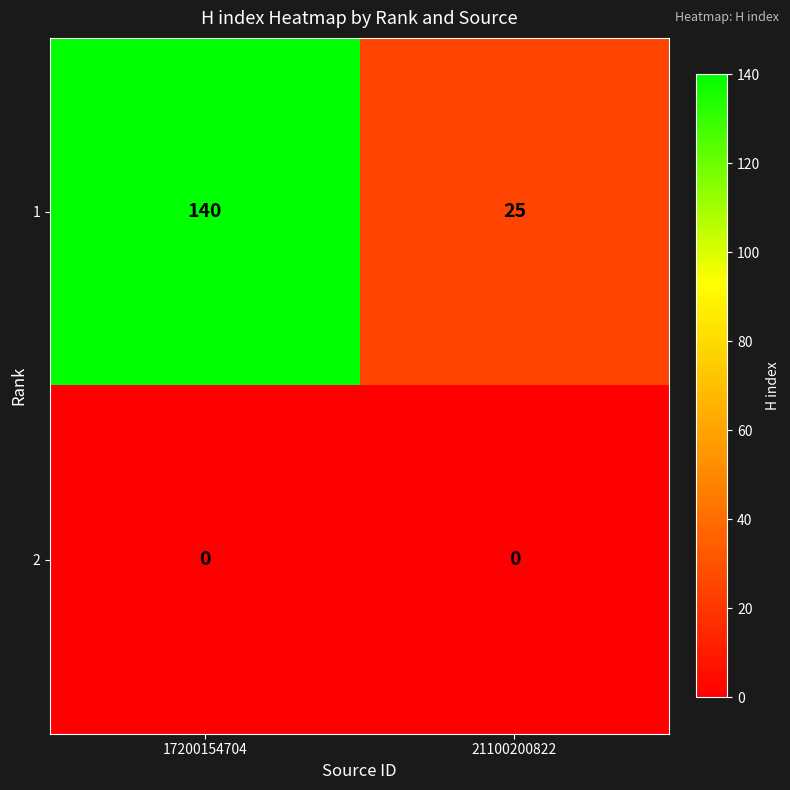

At how many categories does at least one series exceed 98?

1